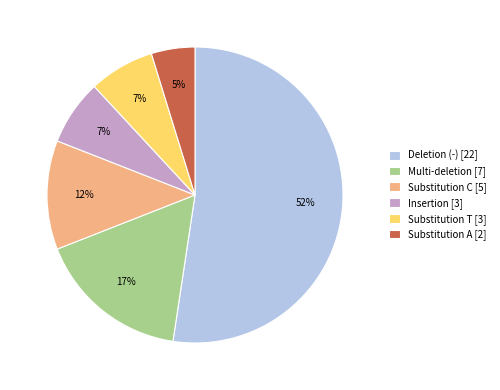

Is there a majority slice in this chart?

Yes